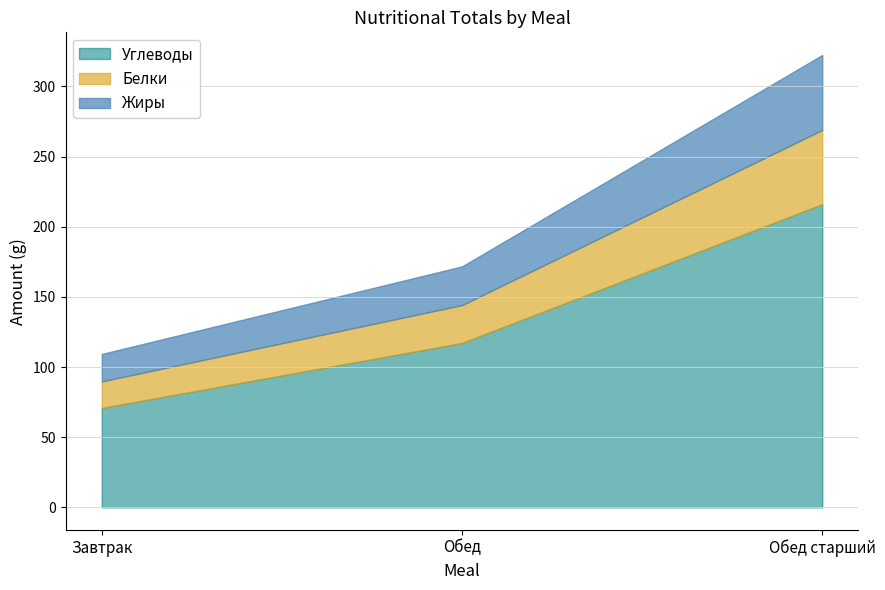

What is the total value across all series at Обед?

171.8